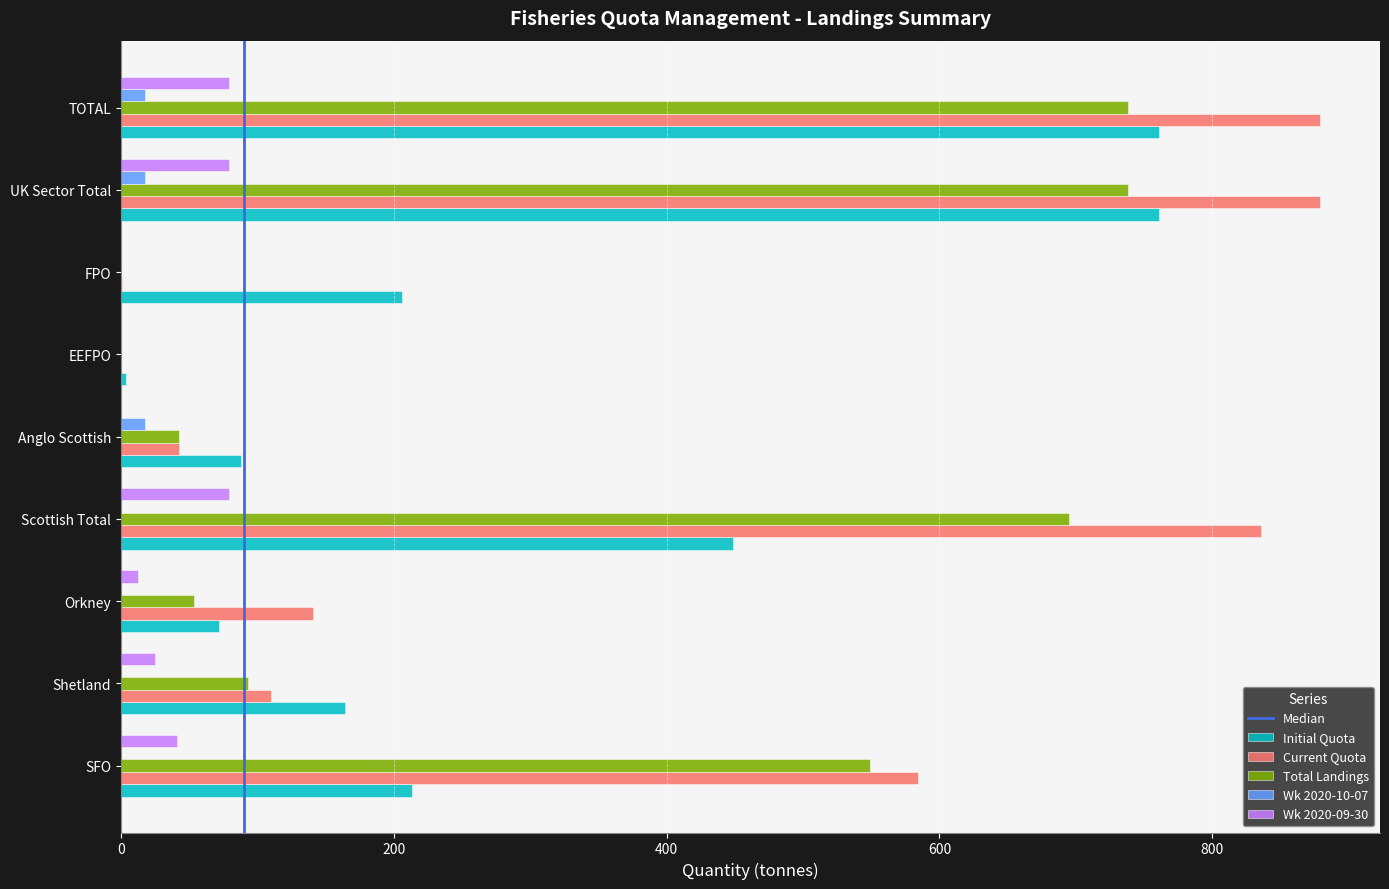

What is the sum of all Wk 2020-10-07 values?

53.2